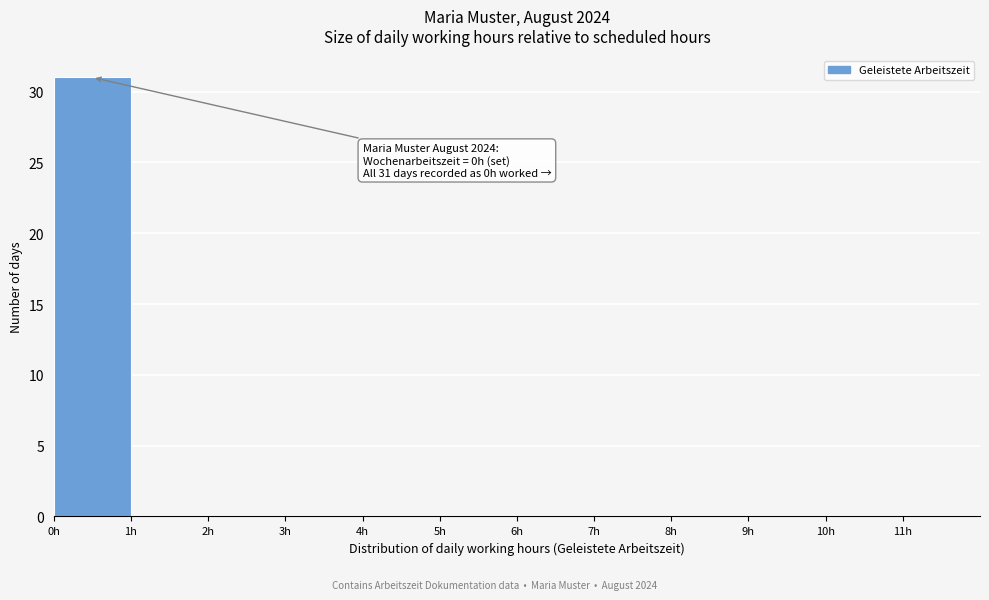

Which range on the x-axis has the tallest bar?

0 to 1